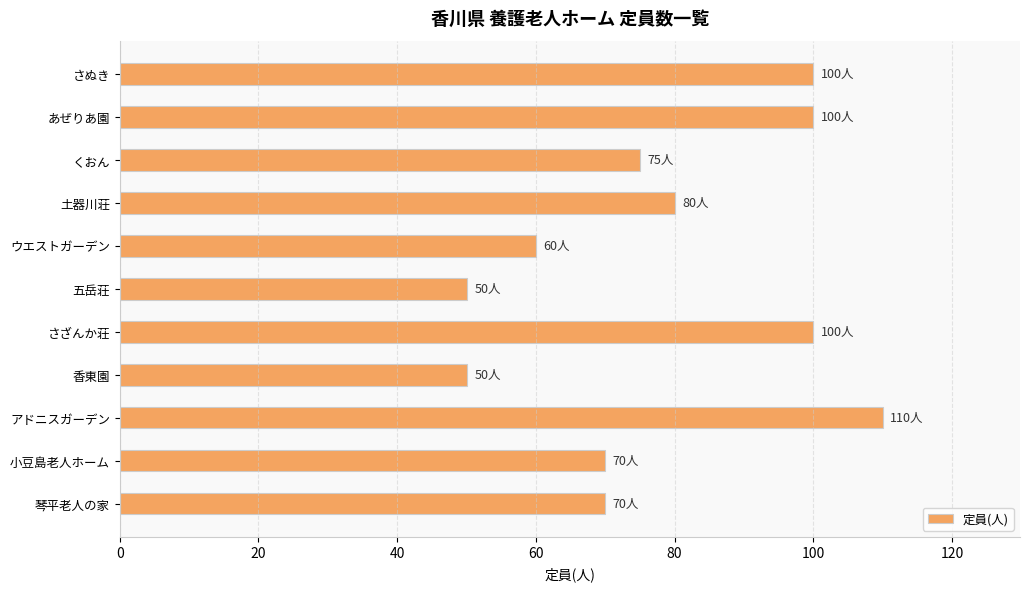

Between アドニスガーデン and 土器川荘, which is larger?

アドニスガーデン